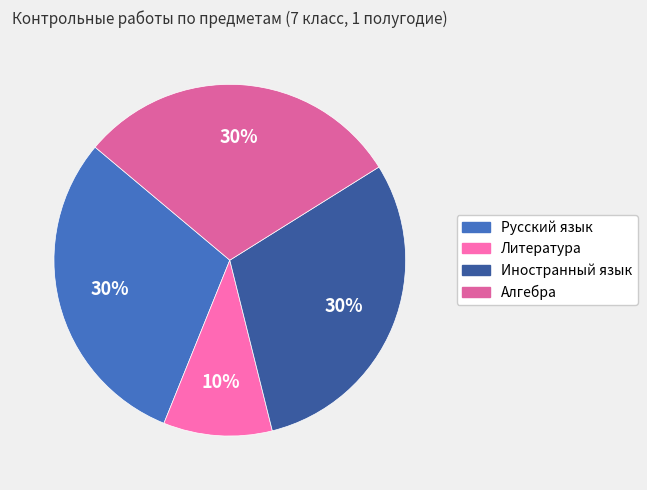

Count the number of slices in the pie.

4